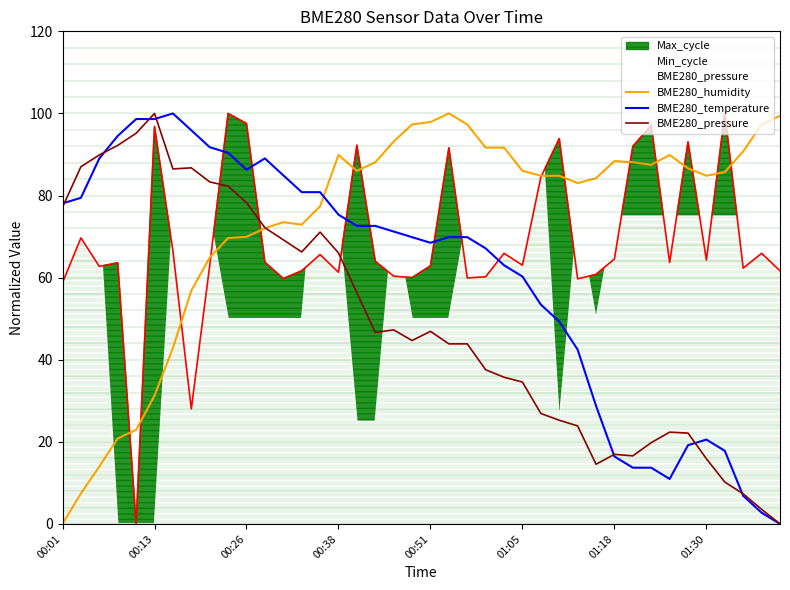

True or false: BME280_humidity and BME280_temperature cross at least once.

True